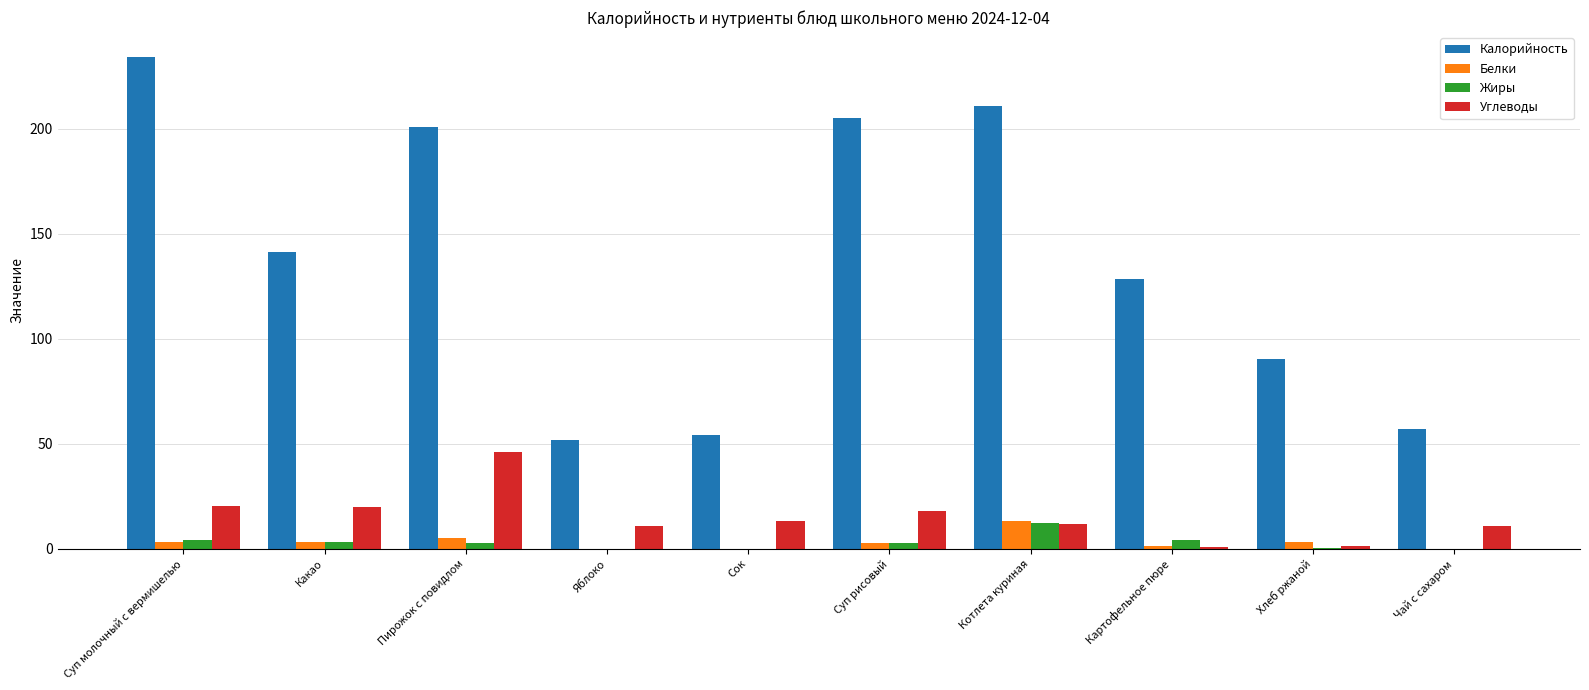

Which category has the highest value in the Белки series?

Котлета куриная